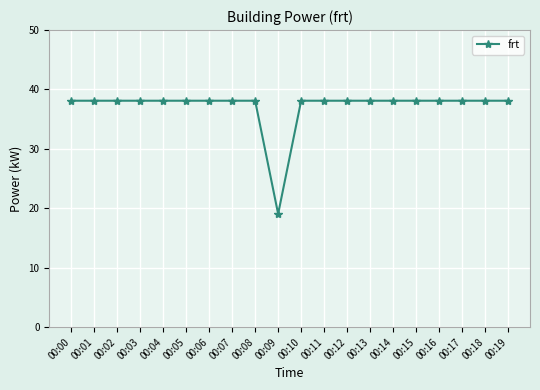

Read the value at 00:11.

38.1